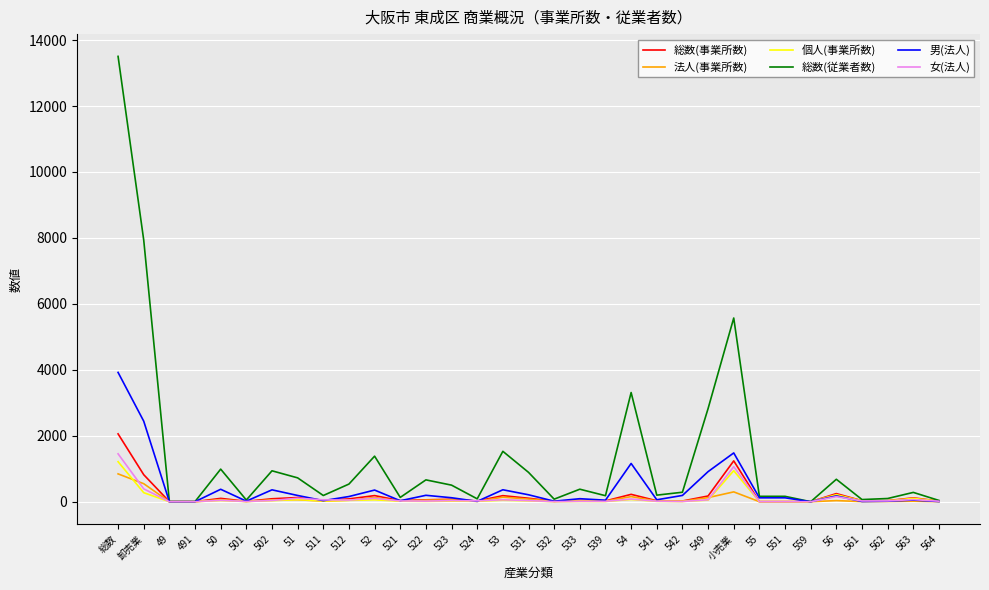

The 総数(従業者数) series shows 1528 at 53. True or false?

True